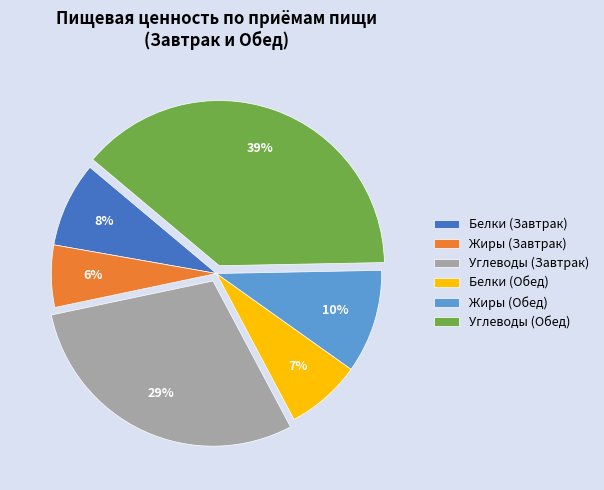

To the nearest percent, what percentage of the pie is Белки (Обед)?

7%